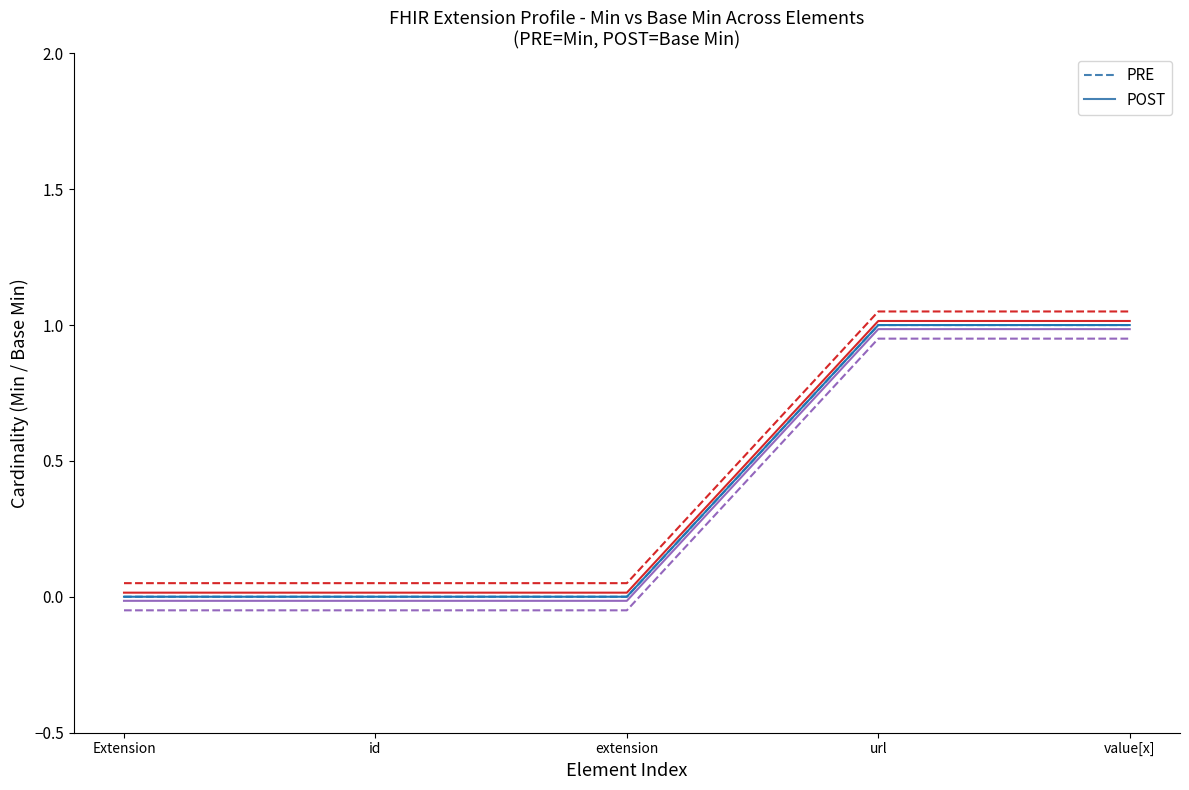

How many positive values does the POST series have?

2